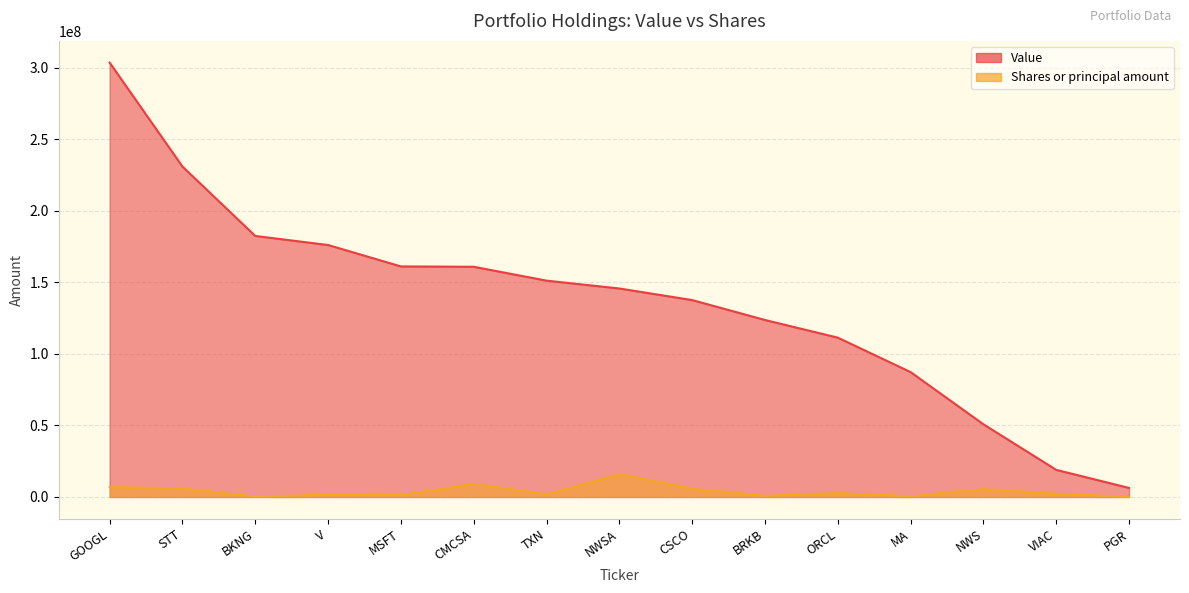

The value of Shares or principal amount at TXN is 2564820. True or false?

False